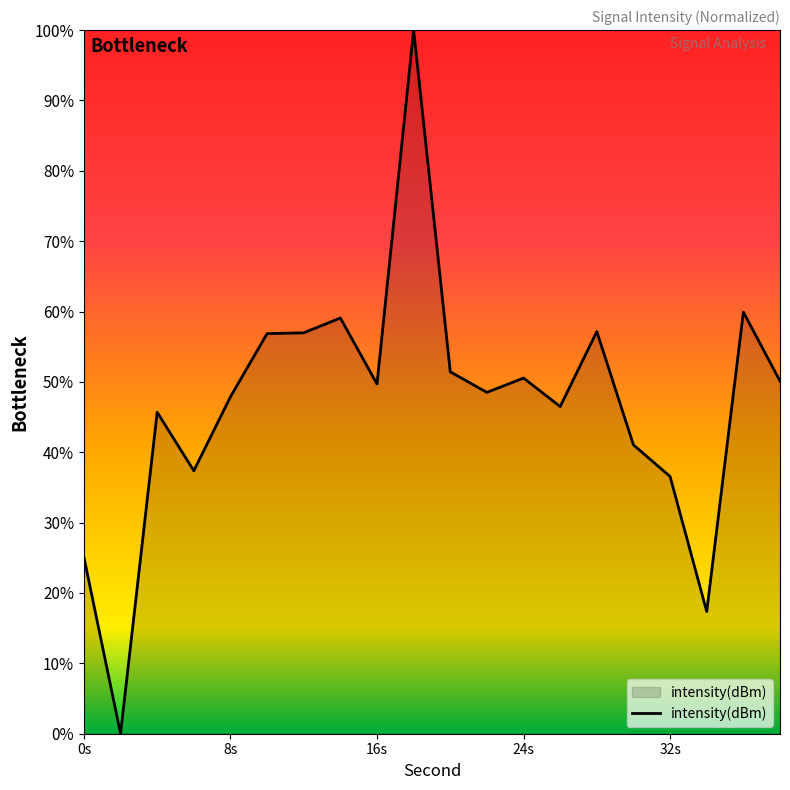

What is the maximum value shown in the chart?

100.0